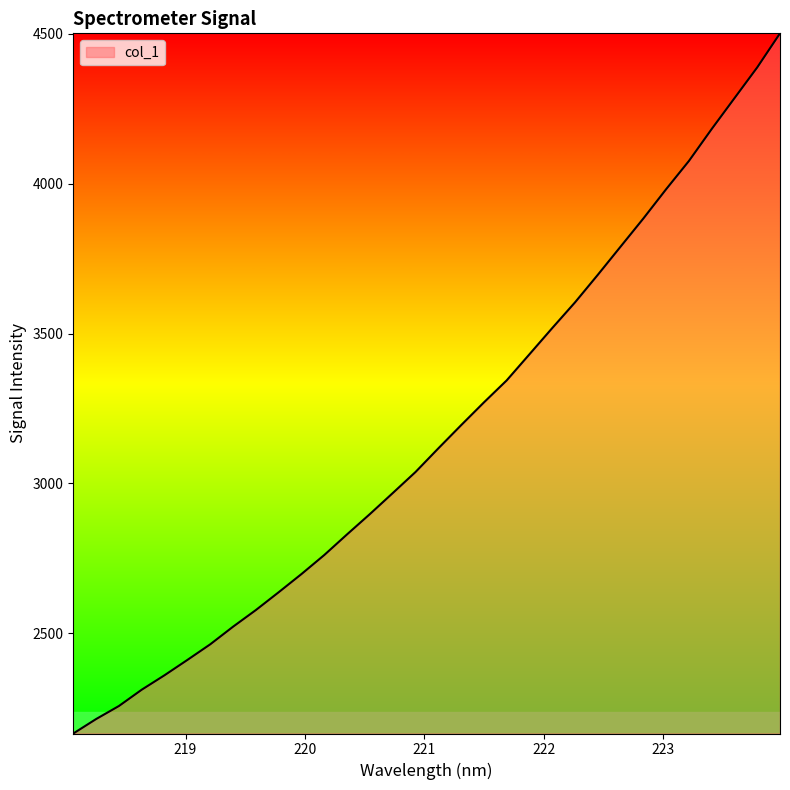

What is the maximum value shown in the chart?

4501.4